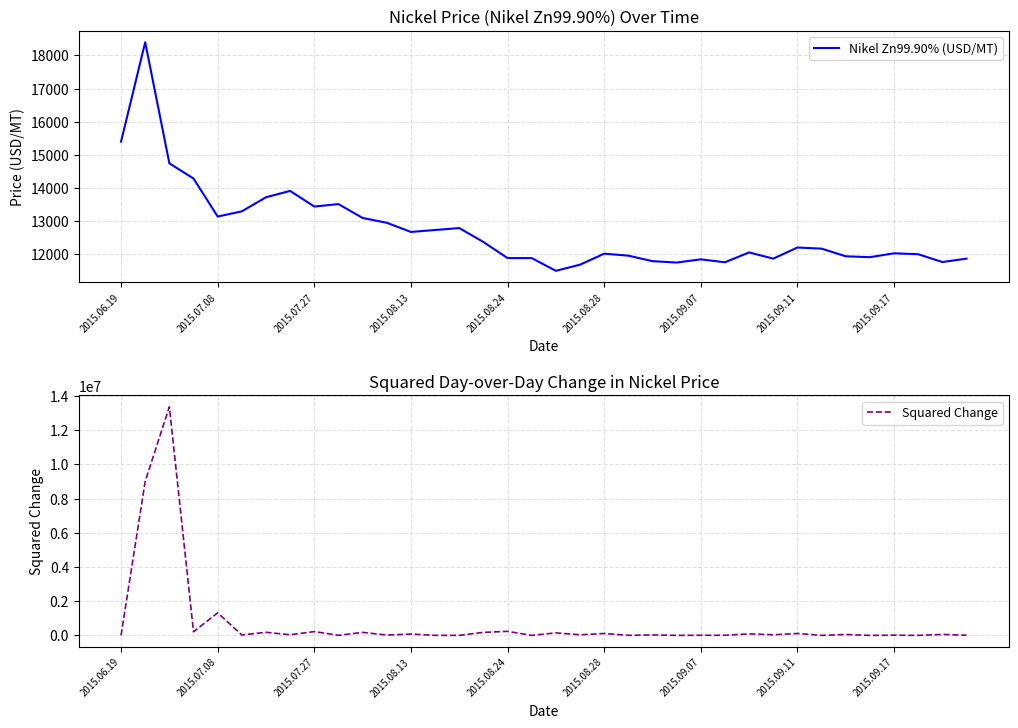

How many positive values does the Squared Change series have?

34